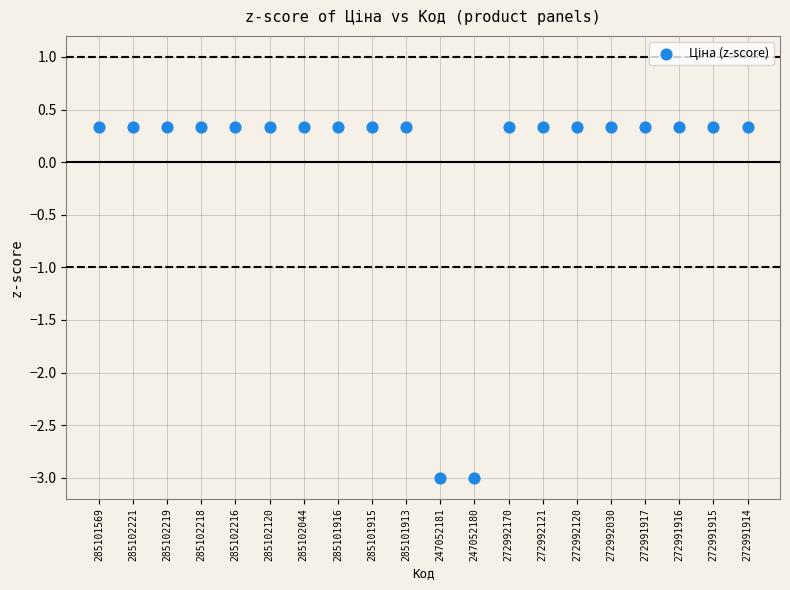

What is the range of Y values (max minus min)?

3.3